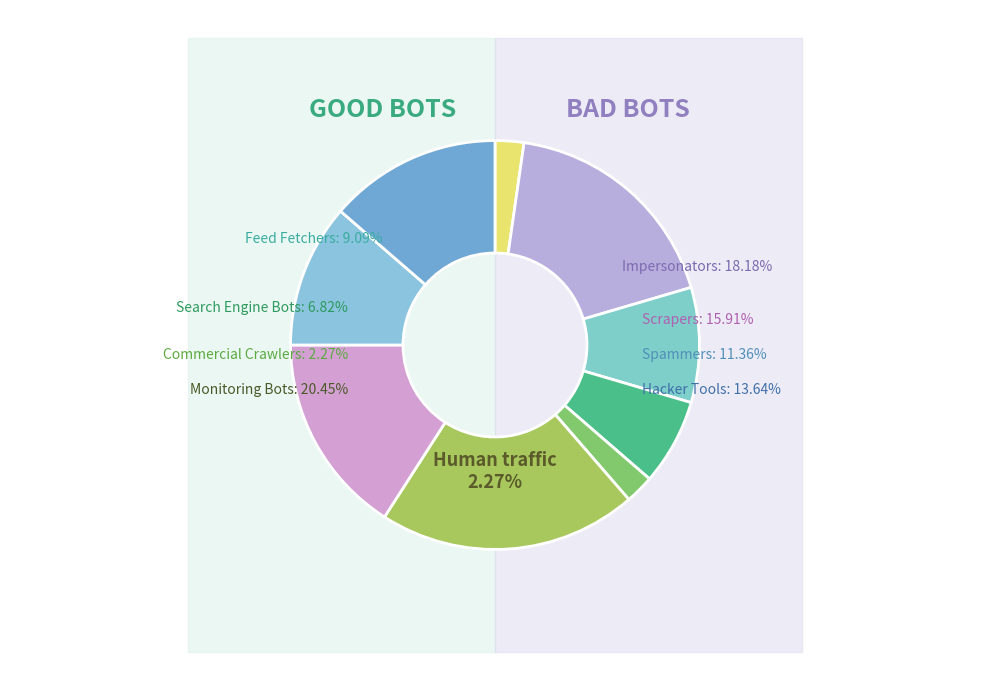

Is 4 the majority of the pie?

No